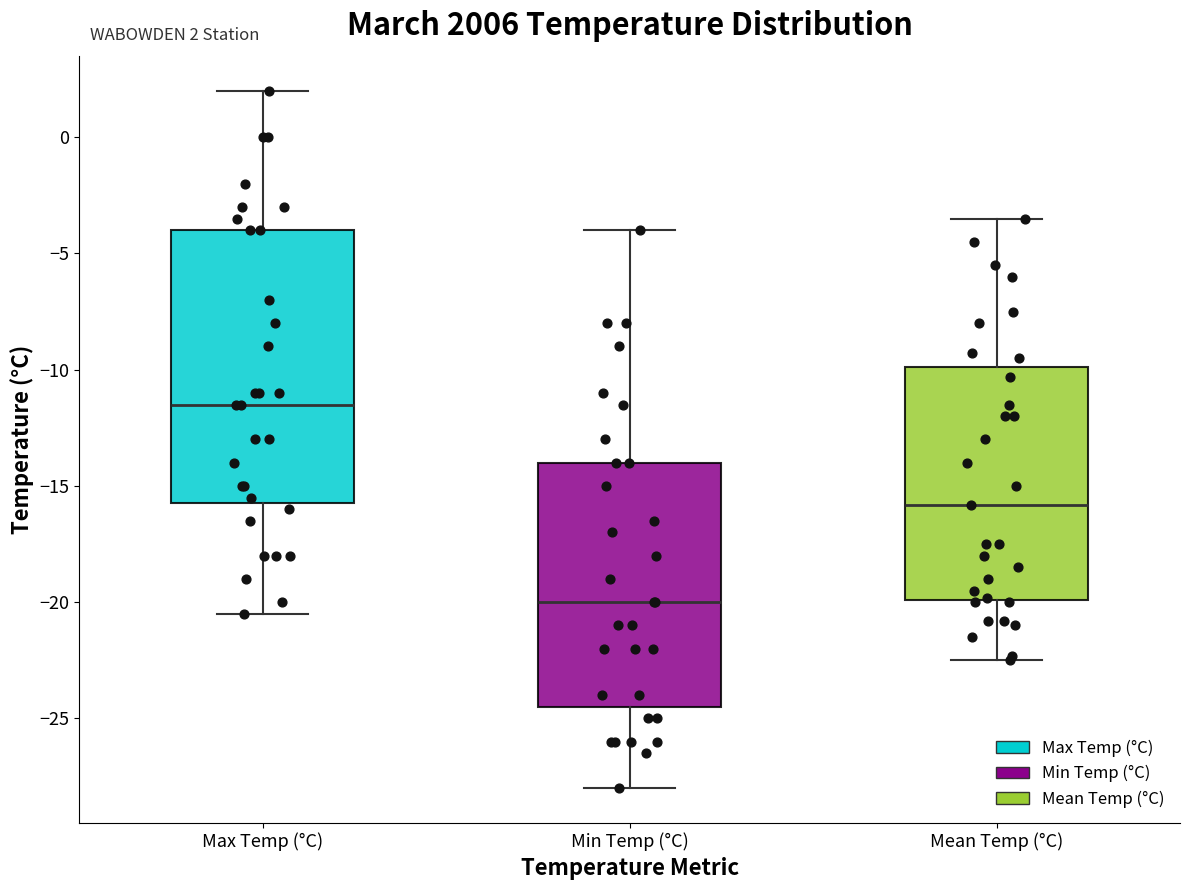

Which box has the highest median line?

Max Temp (°C)